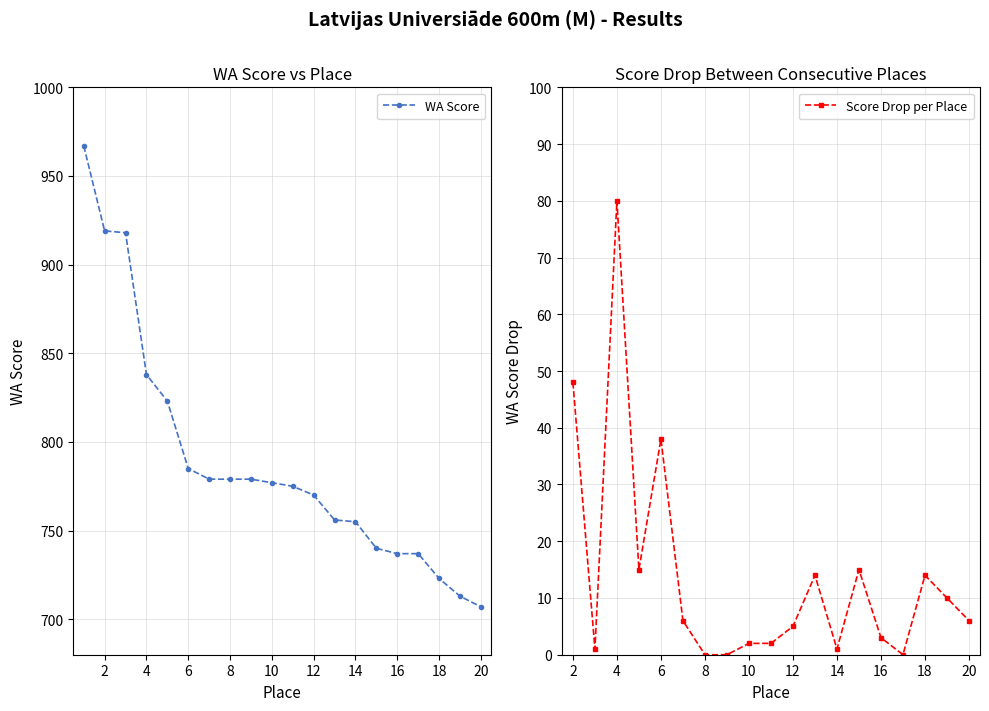

The value at 3 is 918. True or false?

True